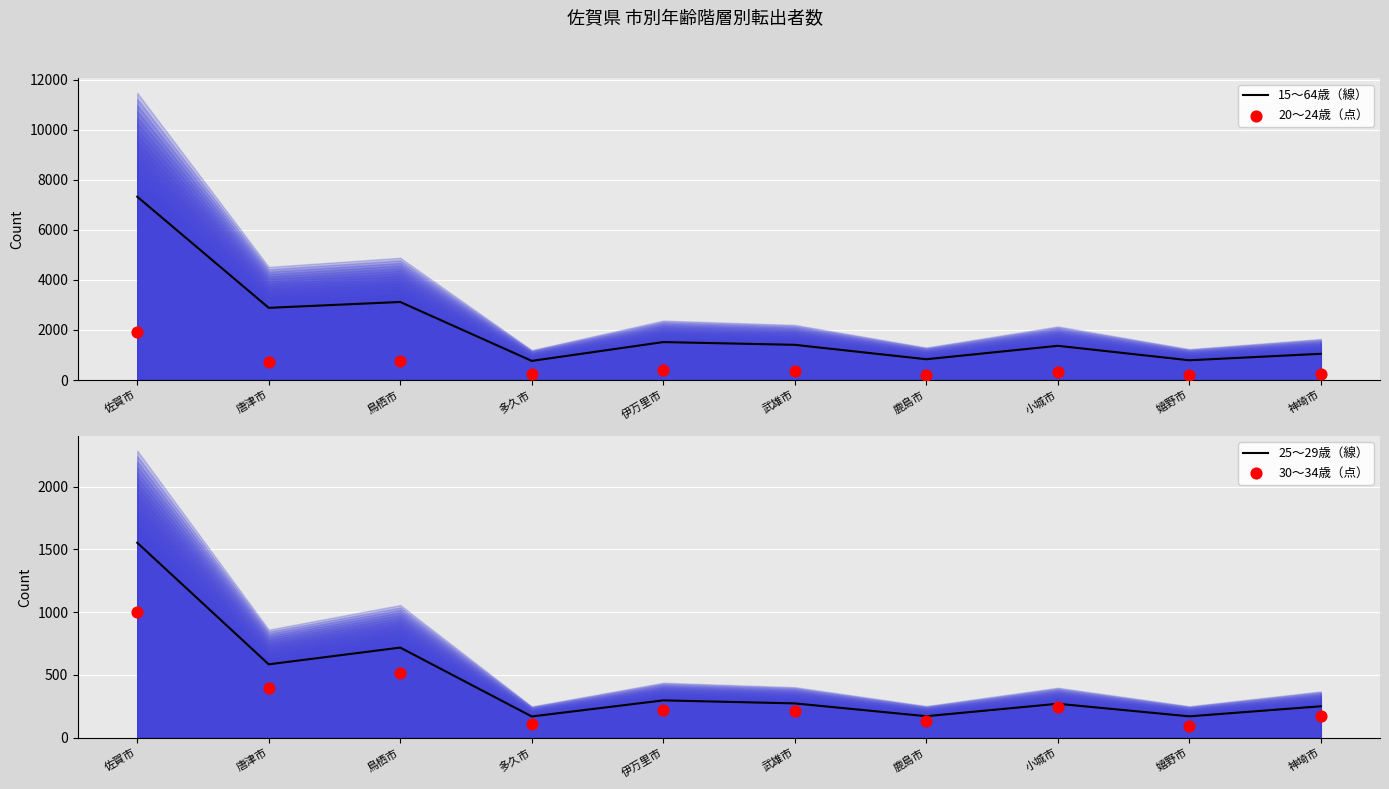

At which category is the sum across all series the highest?

佐賀市